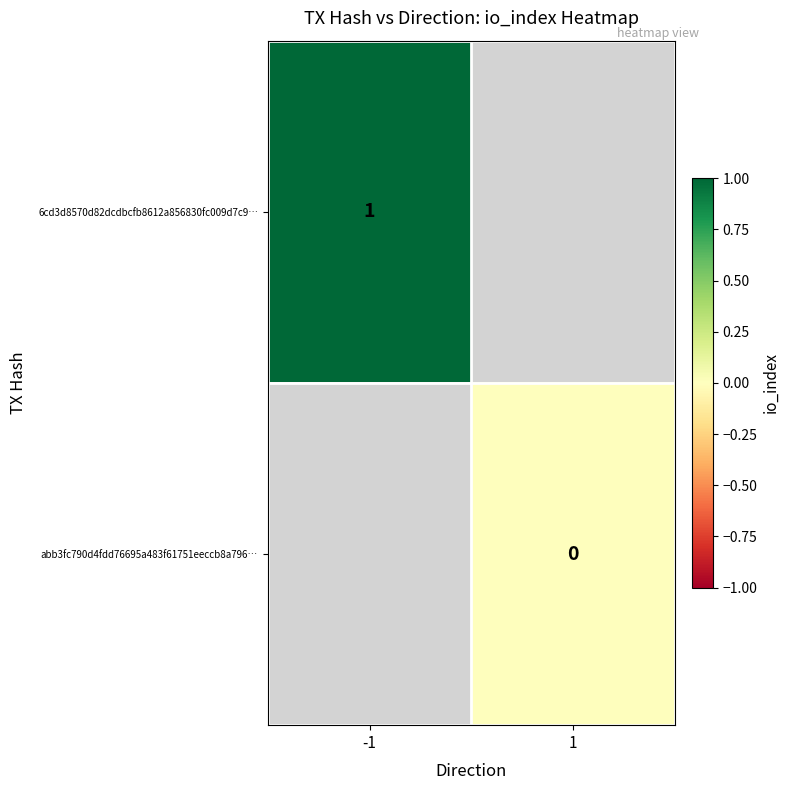

Is the value of abb3fc790d4fdd76695a483f61751eeccb8a796… at 1 greater than the value of 6cd3d8570d82dcdbcfb8612a856830fc009d7c9… at -1?

No